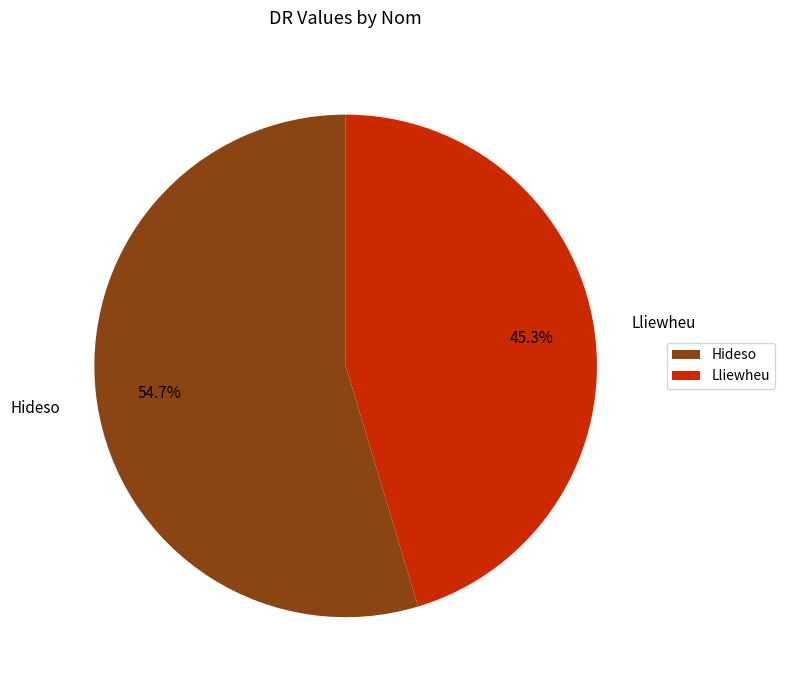

What portion of the pie excludes Hideso?

45.3%